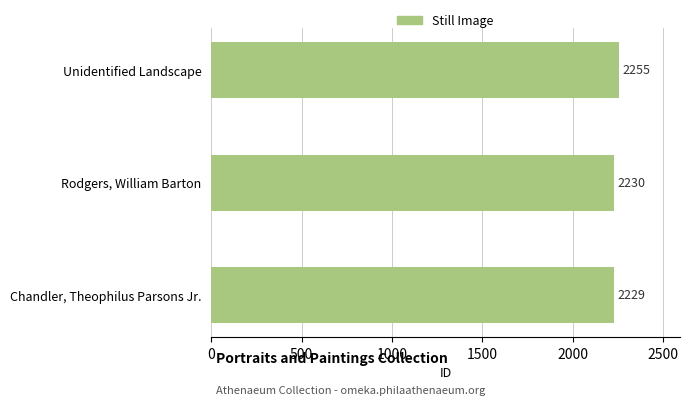

Does the chart contain stacked bars?

No